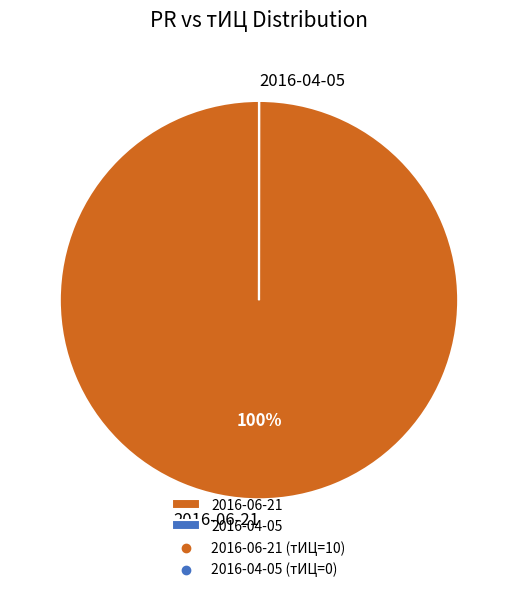

To the nearest percent, what portion does 2016-06-21 represent?

100%